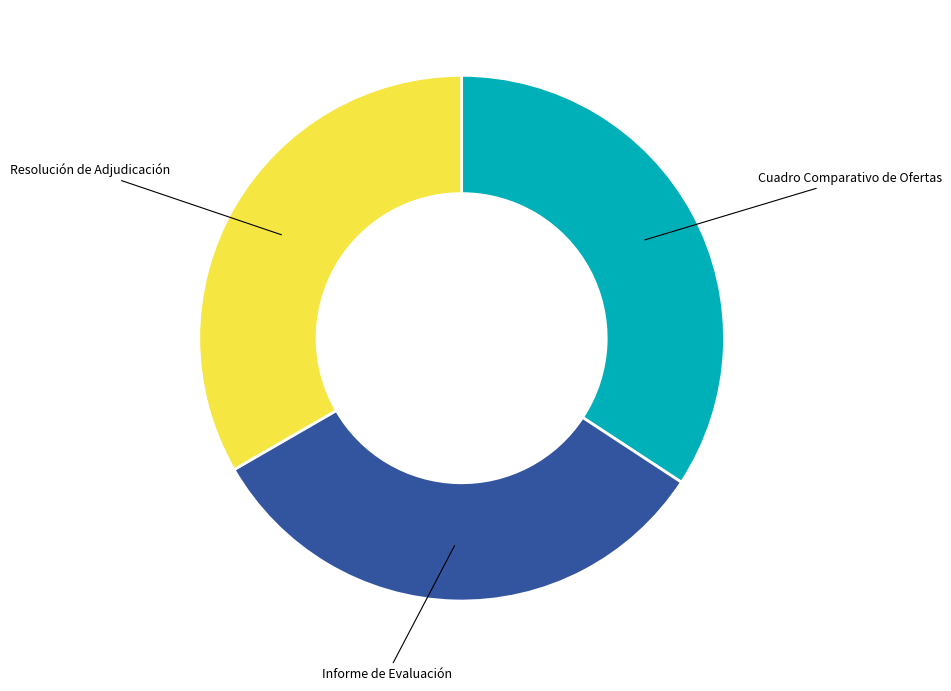

Rank the categories by value from highest to lowest.

Cuadro Comparativo de Ofertas, Resolución de Adjudicación, Informe de Evaluación